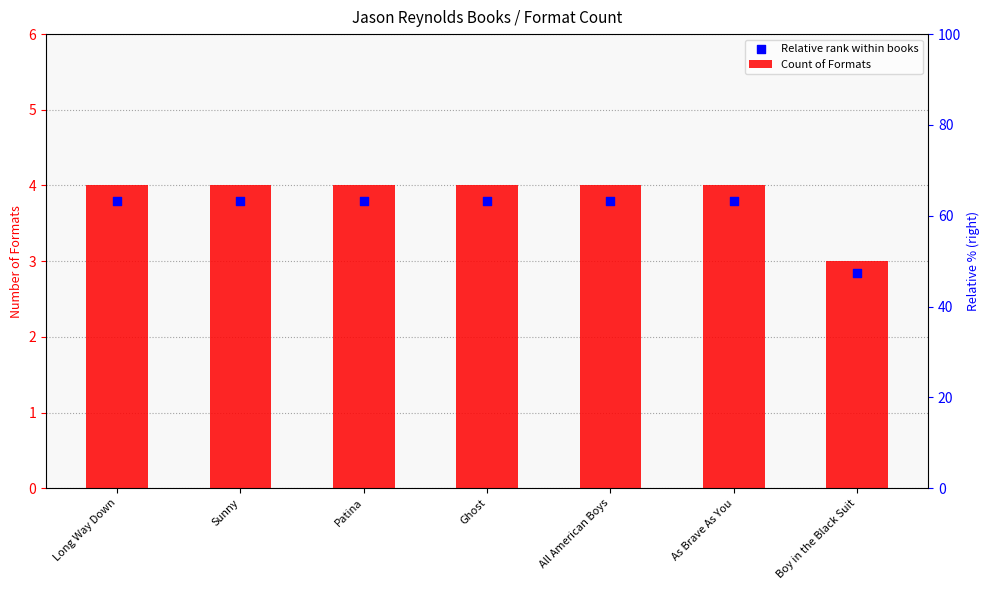

At which category is the sum across all series the highest?

Long Way Down